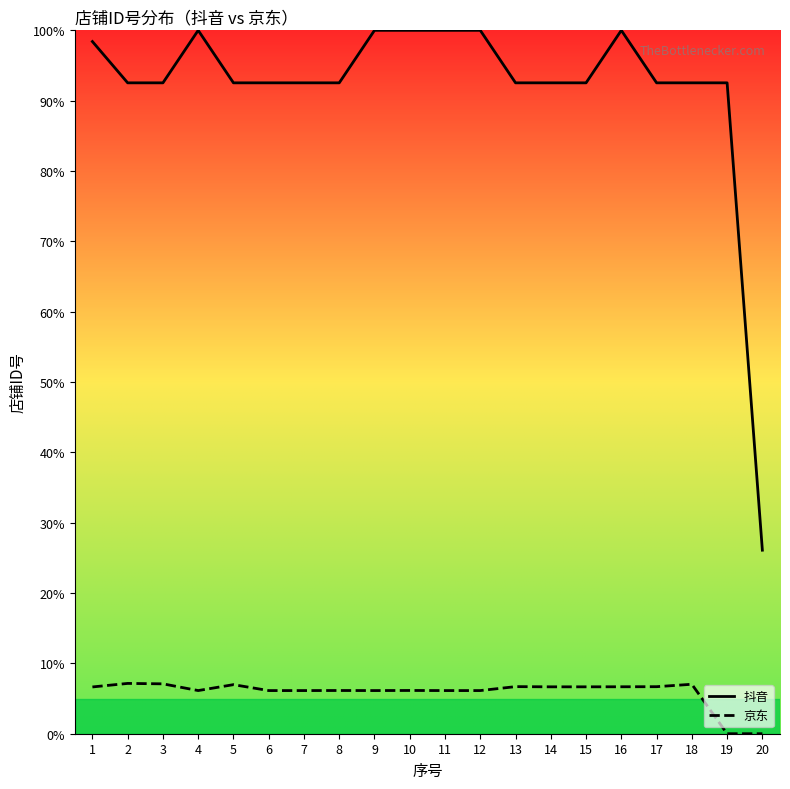

Reading left to right, extract all data points from this chart.

抖音: 98.4	92.5	92.5	100.0	92.5	92.5	92.5	92.5	100.0	100.0	100.0	100.0	92.5	92.5	92.5	100.0	92.5	92.5	92.5	26.1
京东: 6.6	7.2	7.1	6.1	7.0	6.1	6.1	6.1	6.1	6.1	6.1	6.1	6.7	6.7	6.7	6.7	6.7	7.0	0.0	0.0